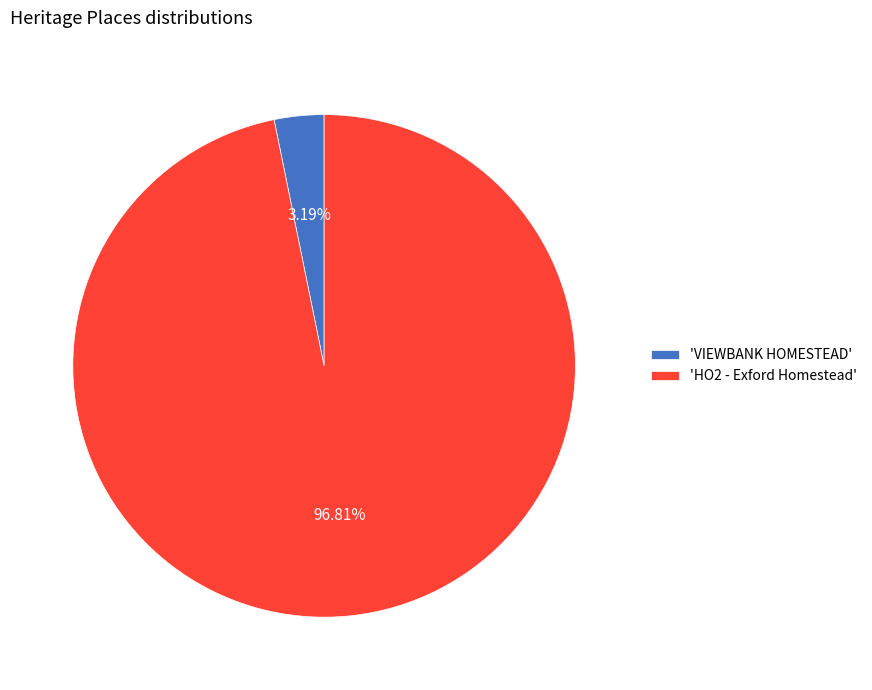

To the nearest percent, what is the difference between the largest and smallest slice percentages?

94%